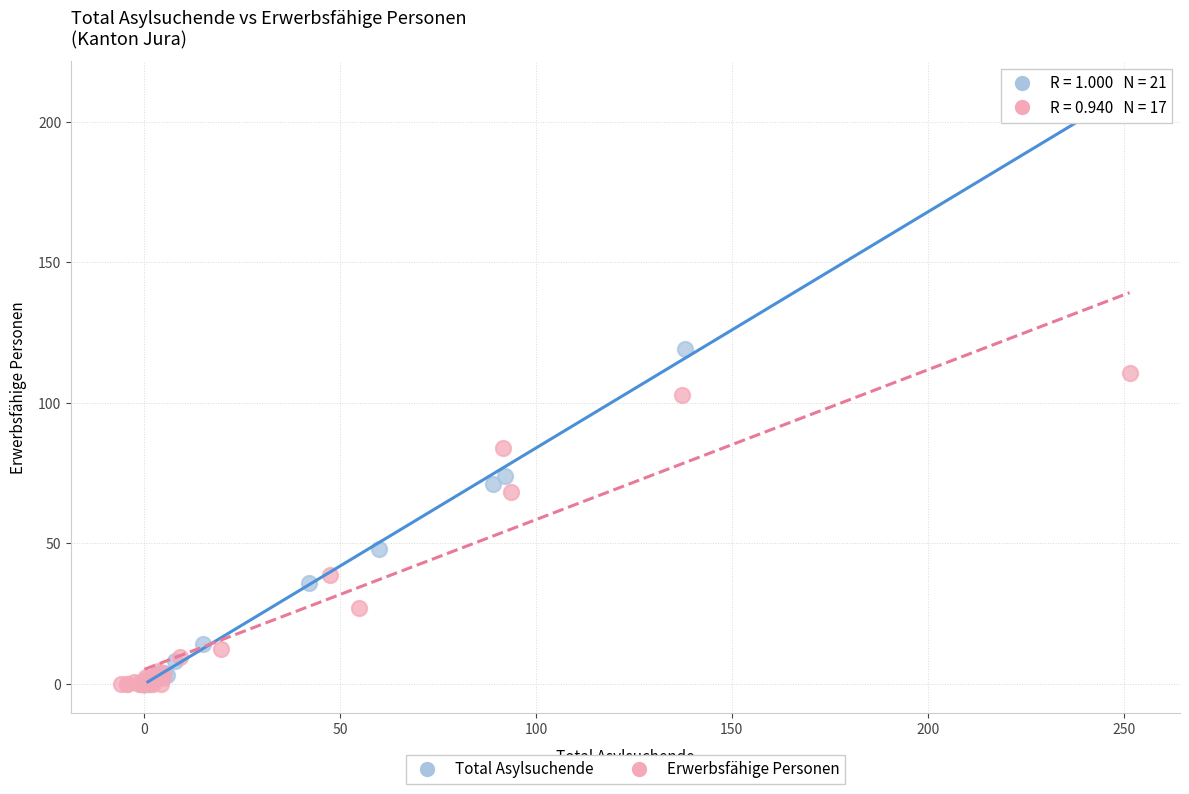

Which series contains the highest Y value?

Total Asylsuchende